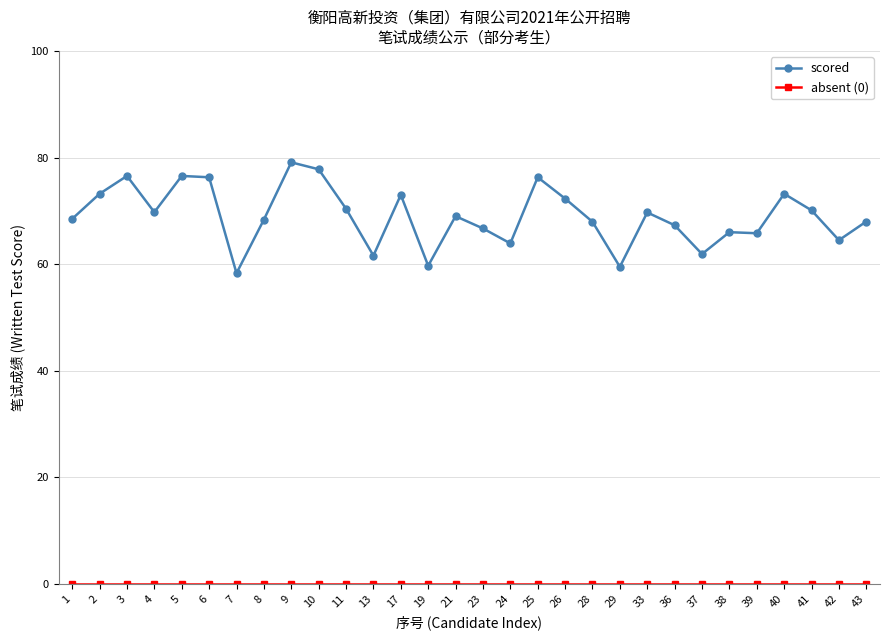

Between 2 and 6, which series saw the biggest shift?

scored